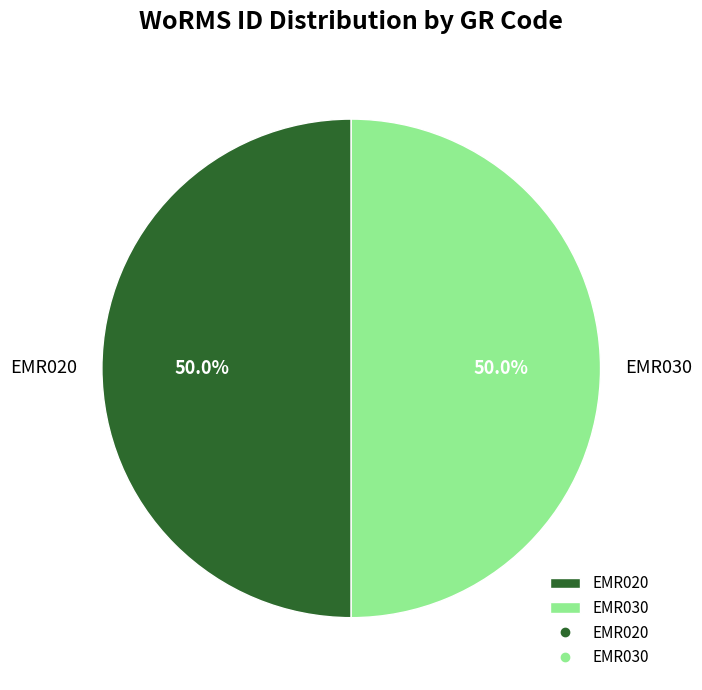

What is the ratio of the value at EMR020 to the value at EMR030?

1.0